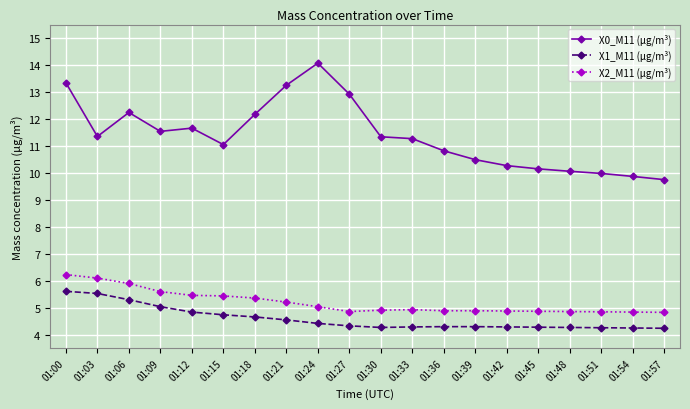

True or false: X0_M11 (μg/m³) has a value of 9.9 at 01:54.

True